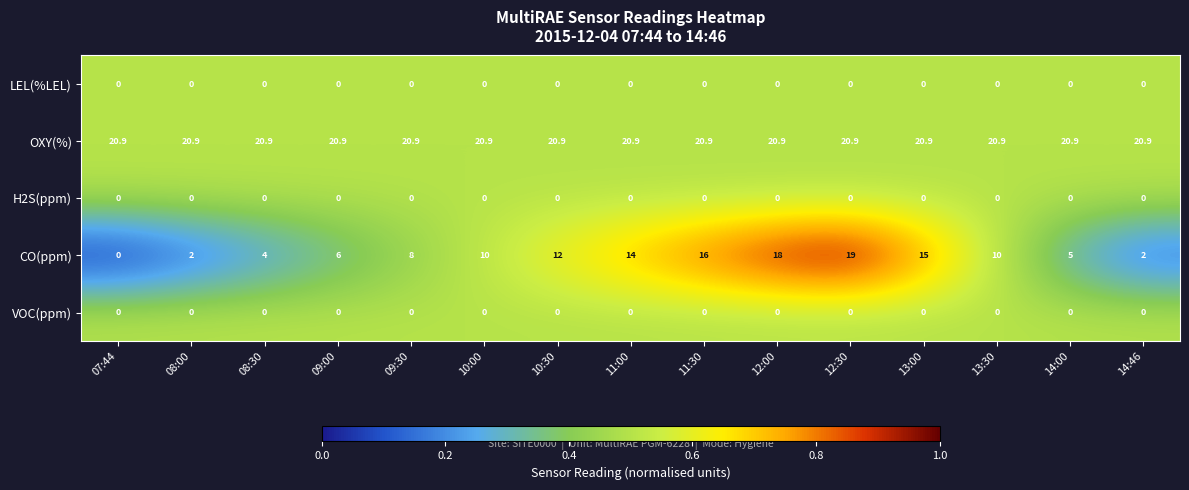

What is the difference between the highest and lowest values at 14:46?

20.9